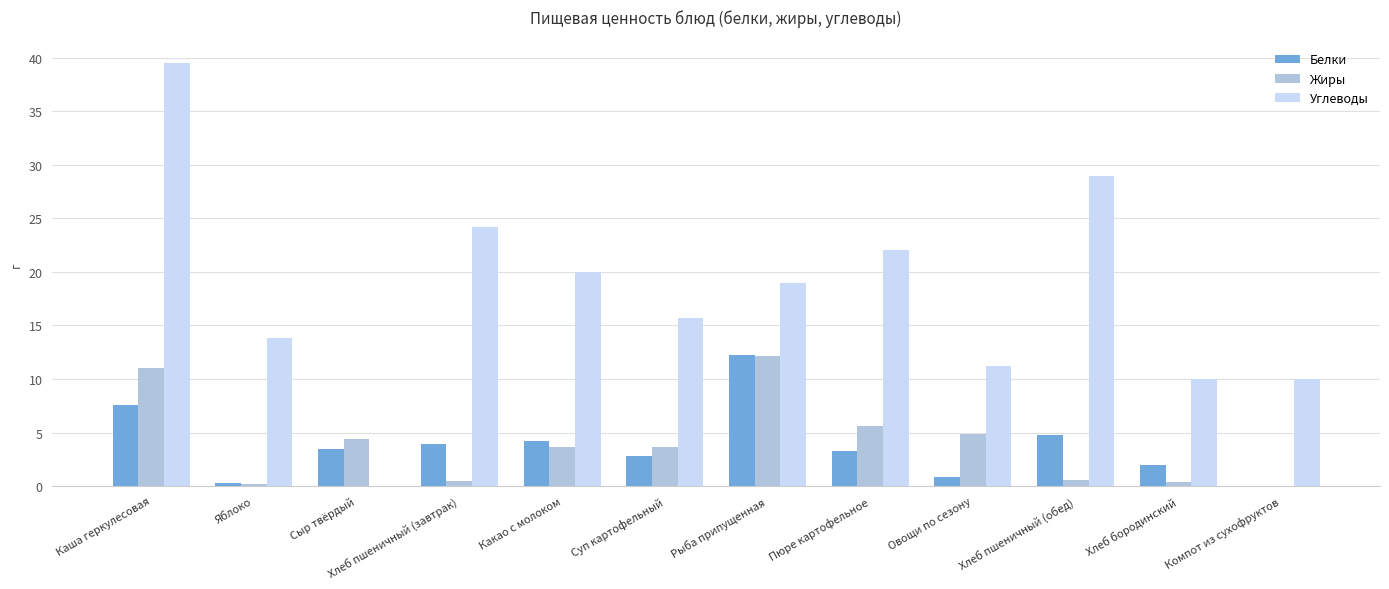

What is the total value across all series at Какао с молоком?

27.8